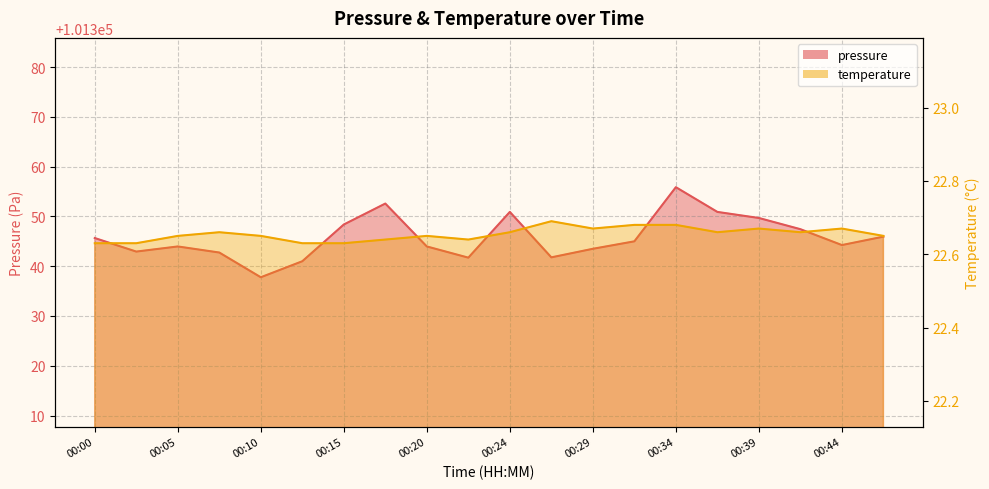

True or false: temperature and pressure cross at least once.

False